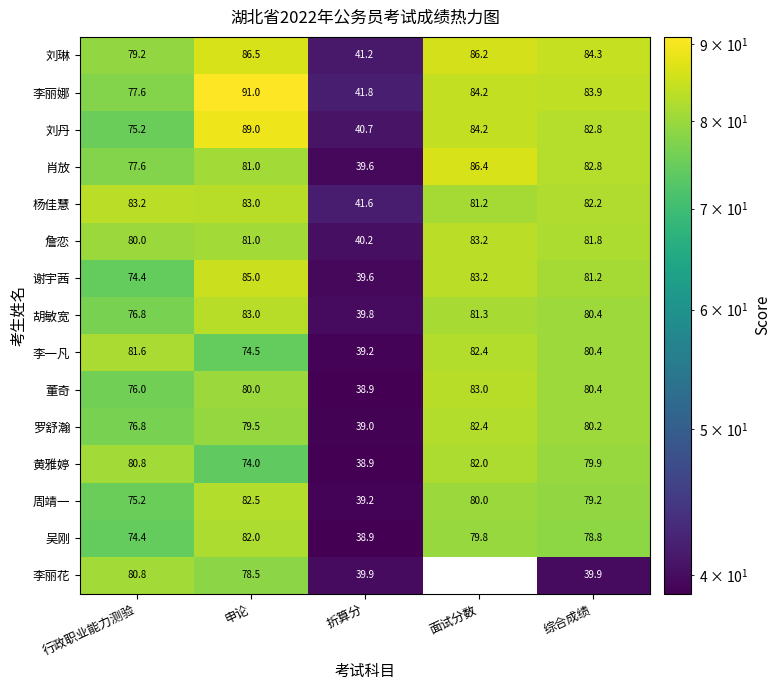

List the labels in order of 詹恋 value, largest first.

面试分数, 综合成绩, 申论, 行政职业能力测验, 折算分